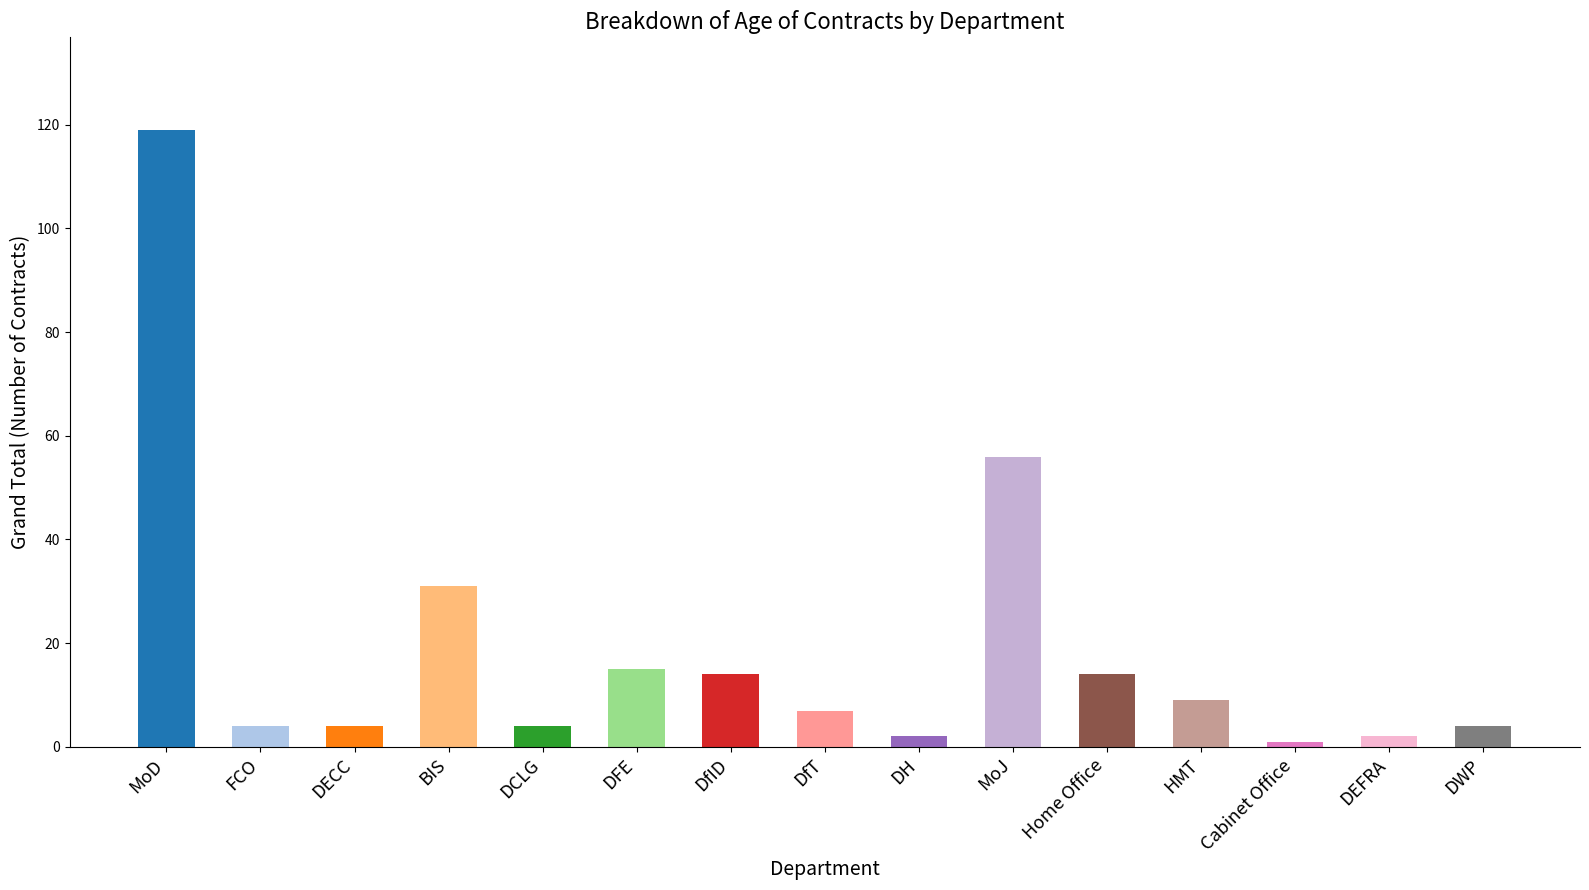

How many data points are less than 7?

7